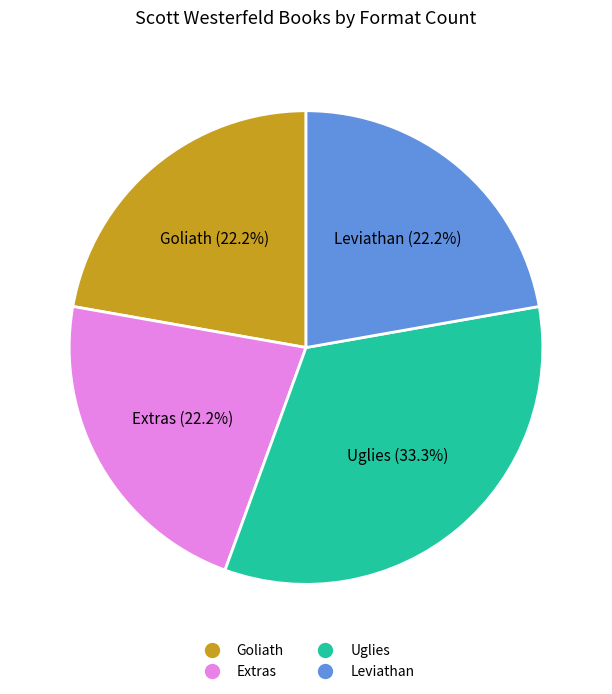

Approximately how many times larger is the value at Uglies compared to Extras?

1.5